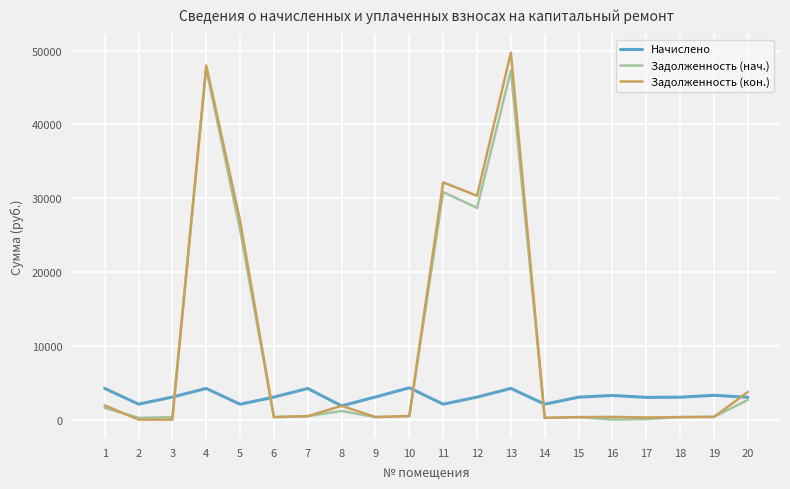

How many lines are shown in the chart?

3